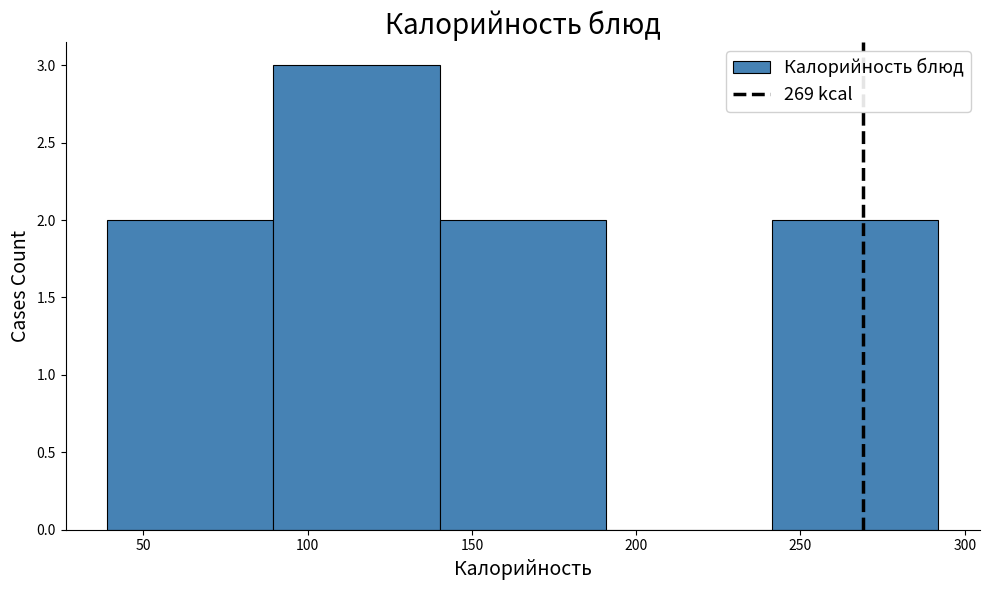

Which range on the x-axis has the tallest bar?

90 to 140